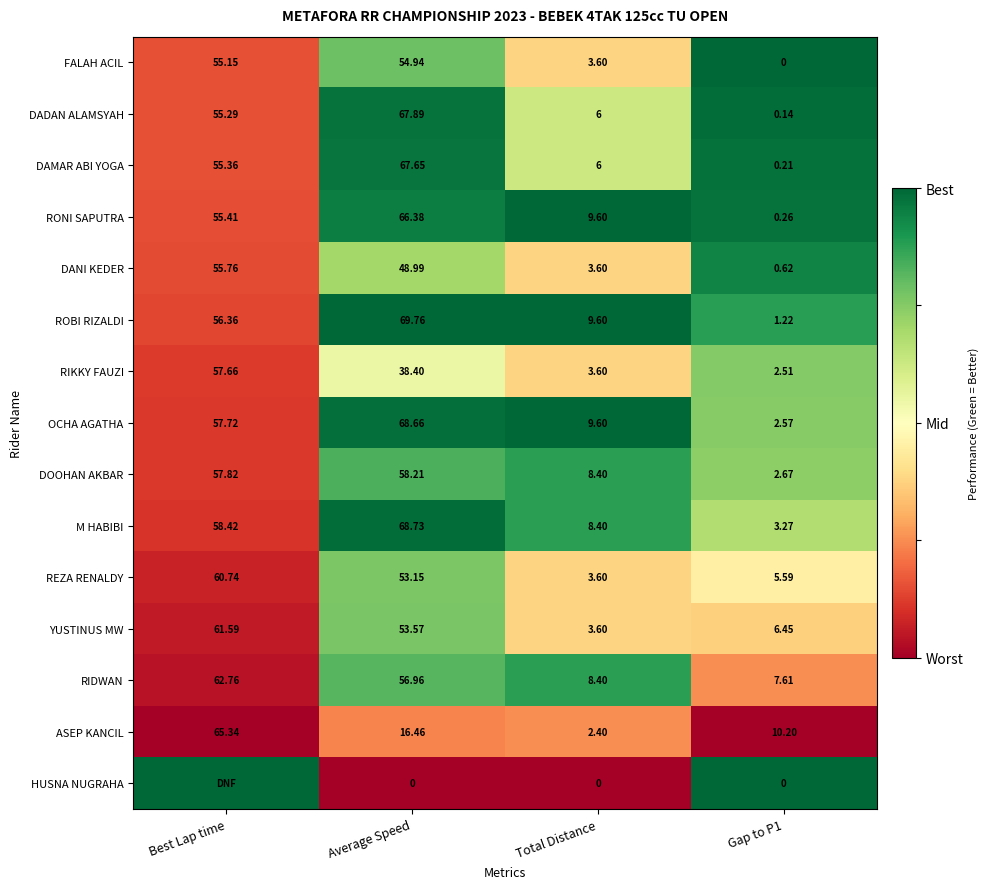

Between Average Speed and Total Distance, which series saw the biggest shift?

DADAN ALAMSYAH